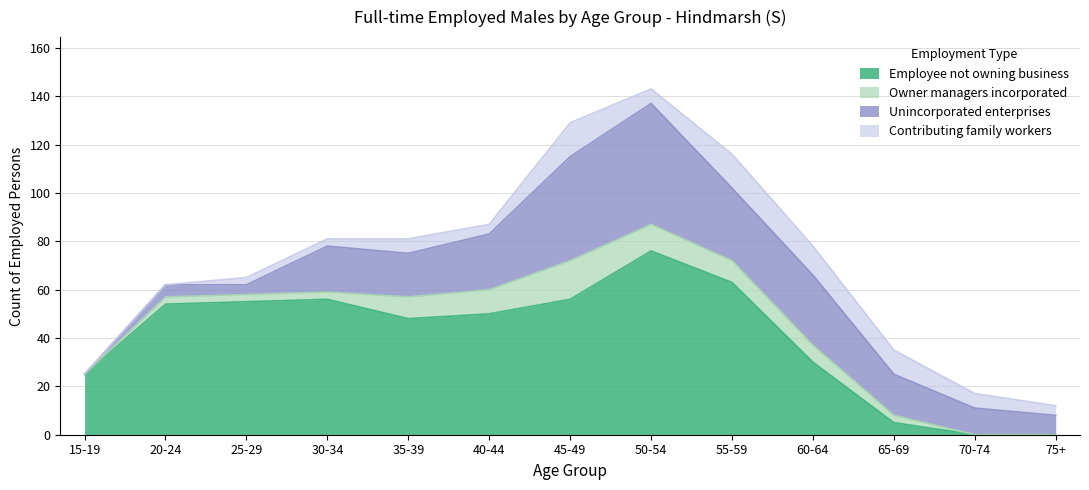

Reading right to left, what are all the values shown in this chart?

Employee not owning business: 0	0	5	30	63	76	56	50	48	56	55	54	25
Owner managers incorporated: 0	0	3	7	9	11	16	10	9	3	3	3	0
Unincorporated enterprises: 8	11	17	29	30	50	43	23	18	19	4	5	0
Contributing family workers: 4	6	10	12	14	6	14	4	6	3	3	0	0